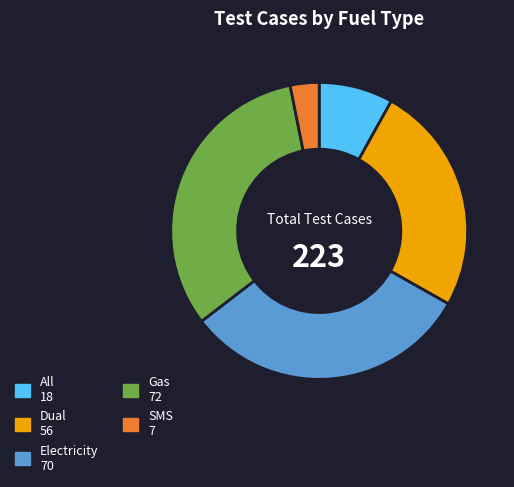

Approximately how many times larger is the value at Dual compared to Electricity?

0.8